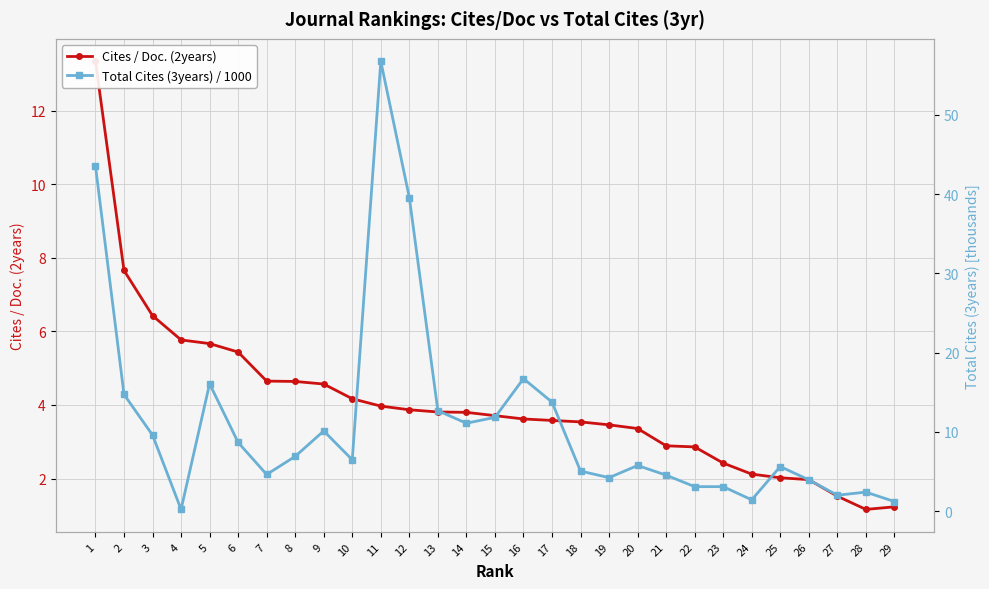

Which series has the largest total across all categories?

Total Cites (3years) / 1000